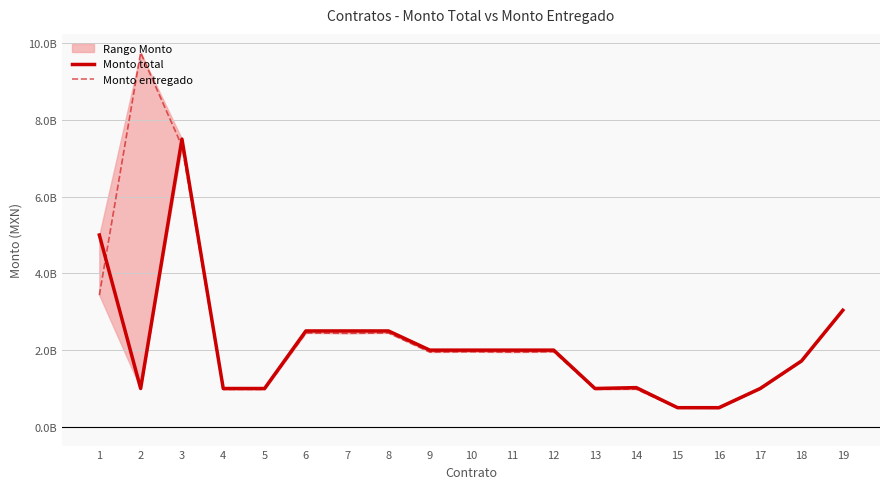

Between 5 and 12, which series saw the biggest shift?

Monto total